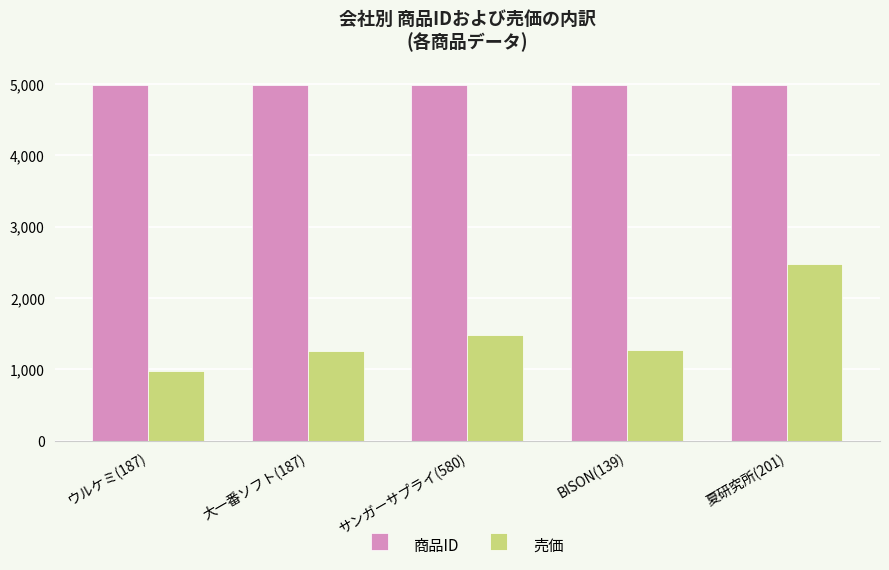

How many bars are there in total?

10